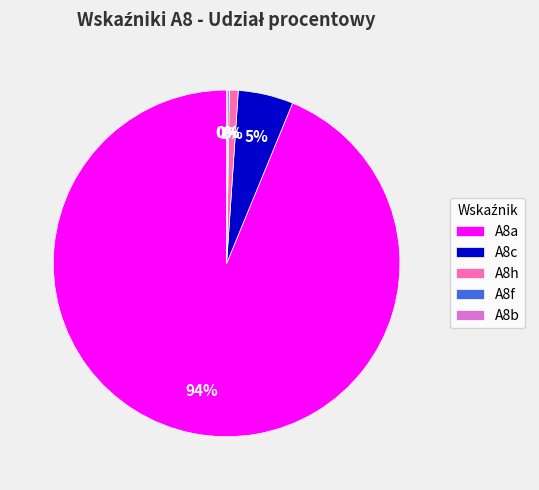

Is A8a the majority of the pie?

Yes